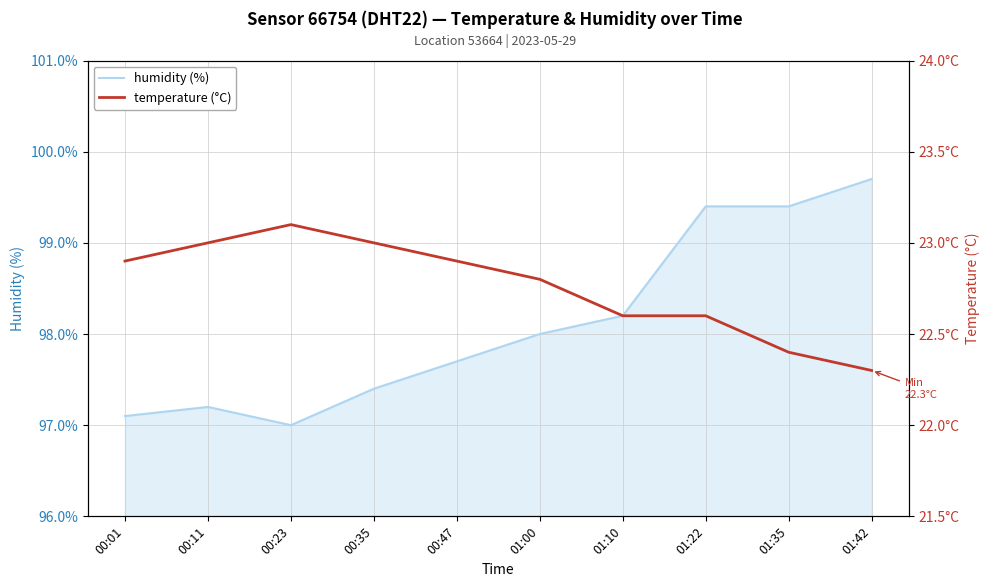

Where is the first local maximum for temperature (°C)?

00:23